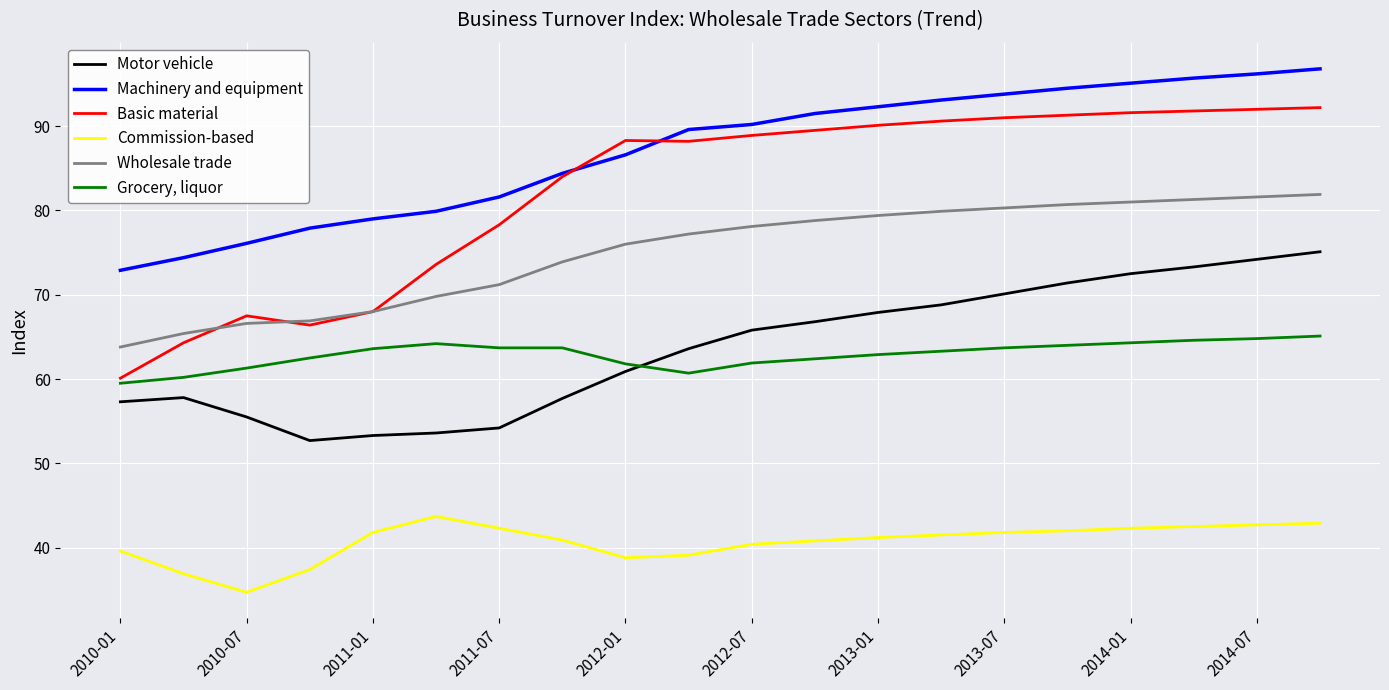

List the series in order of their peak value, lowest first.

Commission-based, Grocery, liquor, Motor vehicle, Wholesale trade, Basic material, Machinery and equipment